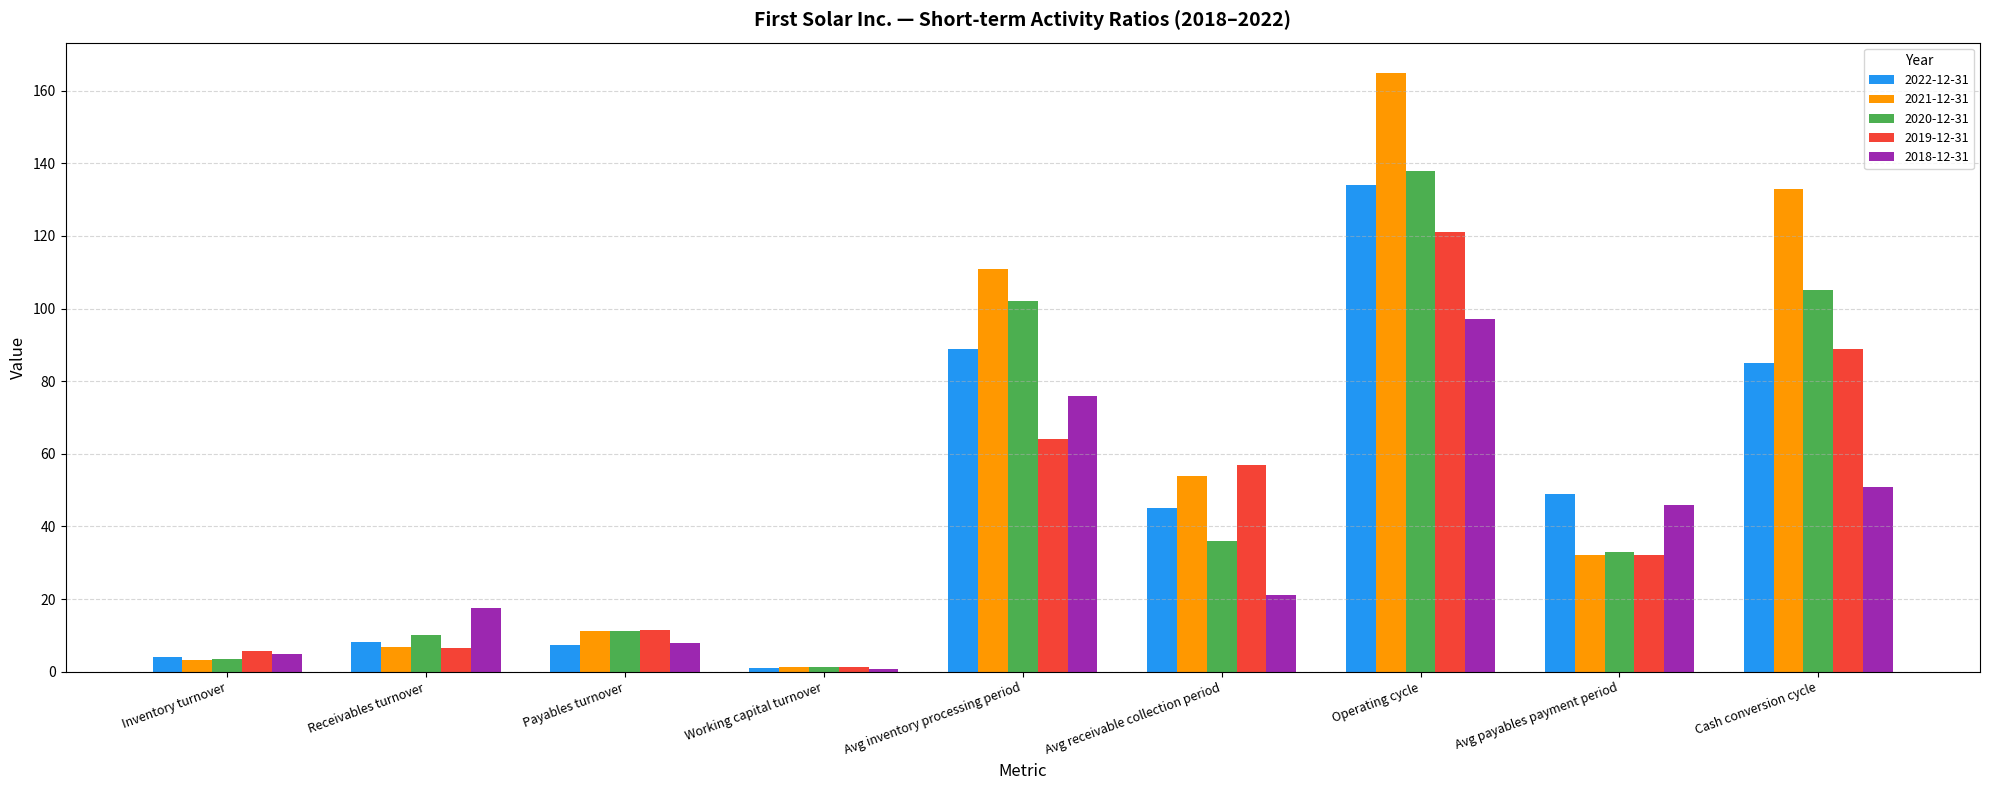

Which series has the largest total across all categories?

2021-12-31